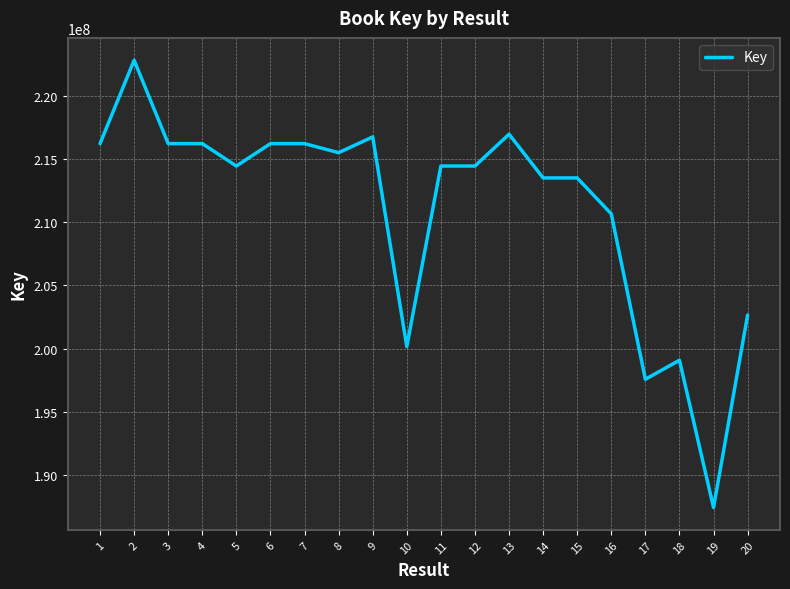

Is it true that the value at 7 is 328432262?

False